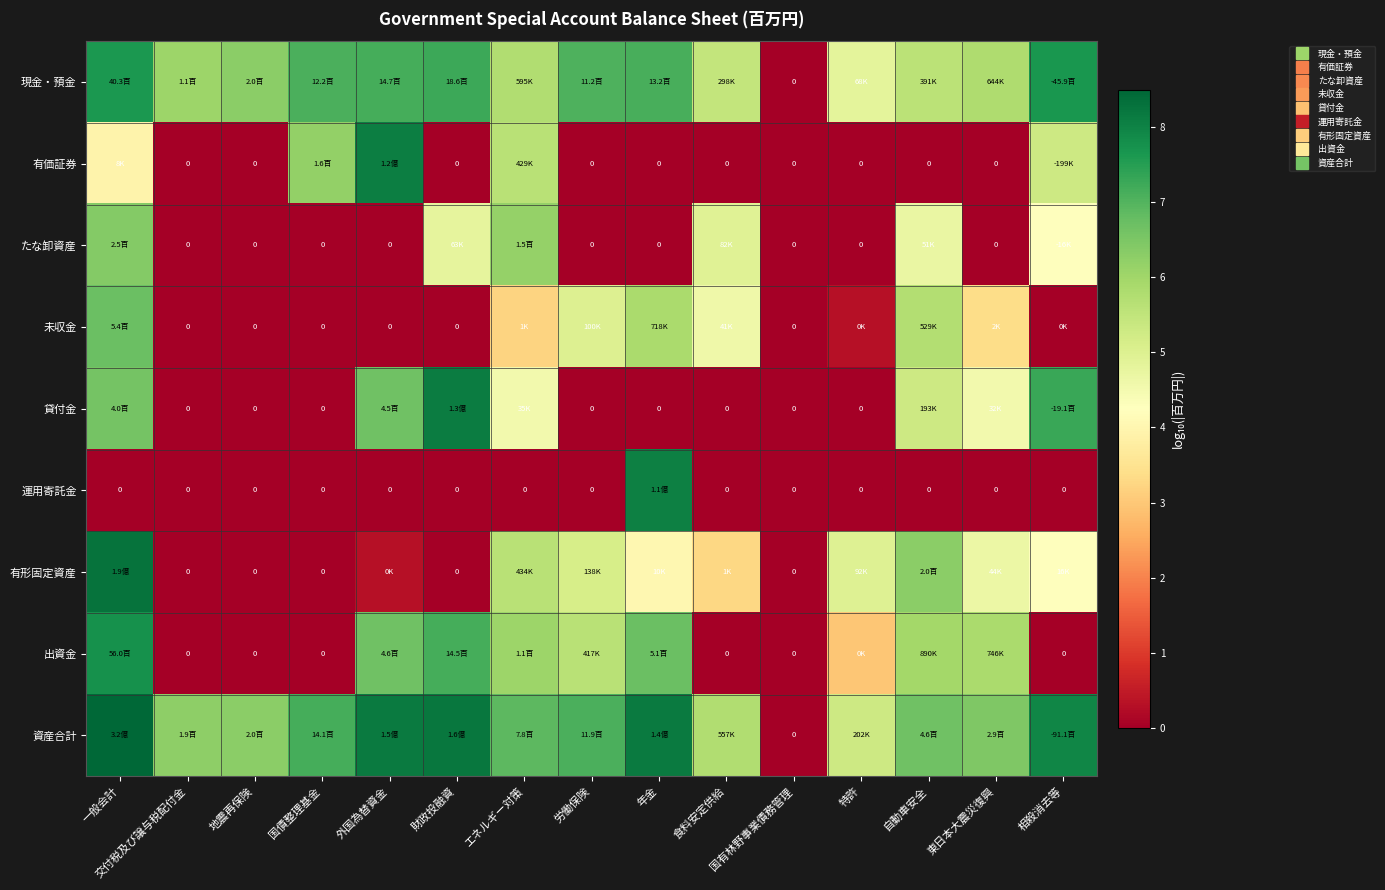

True or false: 資産合計 has a value of 5.3 at 特許.

True